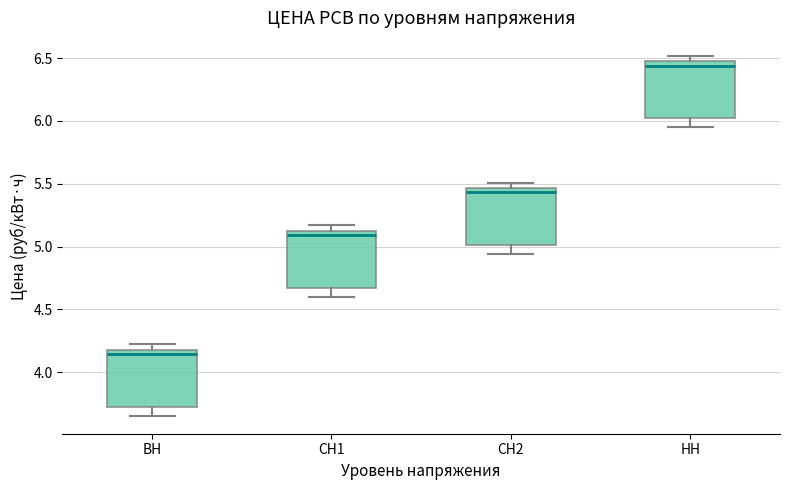

Reading left to right, read every box against the y-axis: the position of its median line, the range the box covers, and the ends of its whiskers. The values are not printed on the chart, so give them approximately, as read against the axis.

ВН: median 4.15, box 3.70 to 4.20, whiskers 3.65 to 4.20 (just above the box's upper edge)
СН1: median 5.10, box 4.65 to 5.15, whiskers 4.60 to 5.15 (just above the box's upper edge)
СН2: median 5.45 (just below the box's upper edge), box 5.00 to 5.45, whiskers 4.95 to 5.50
НН: median 6.45, box 6.00 to 6.50, whiskers 5.95 to 6.50 (just above the box's upper edge)